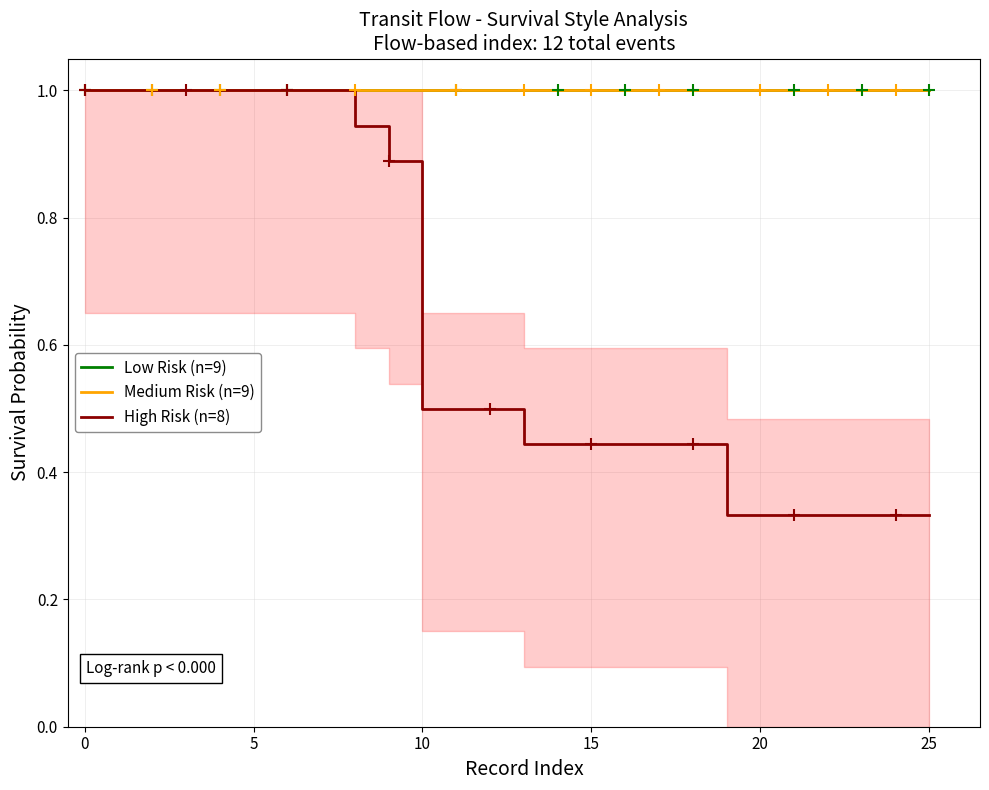

Rank the series at 0 from lowest to highest value.

Low Risk (n=9), Medium Risk (n=9), High Risk (n=8)